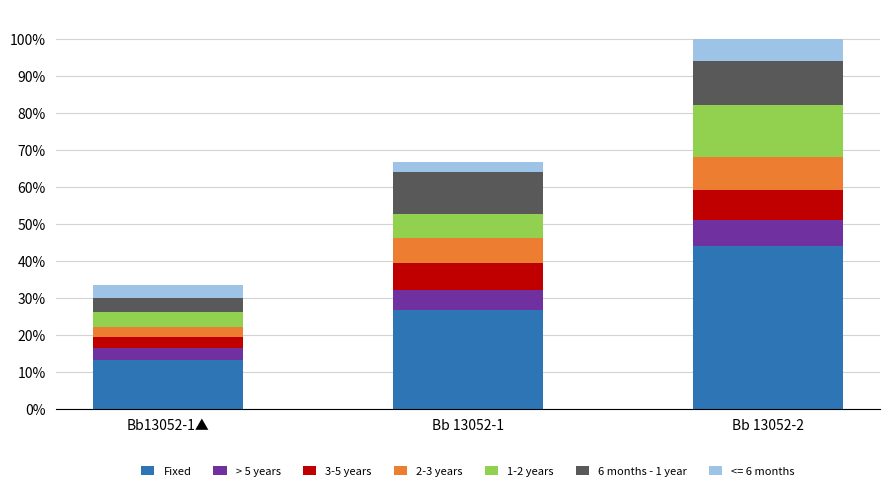

Does the chart contain stacked bars?

Yes